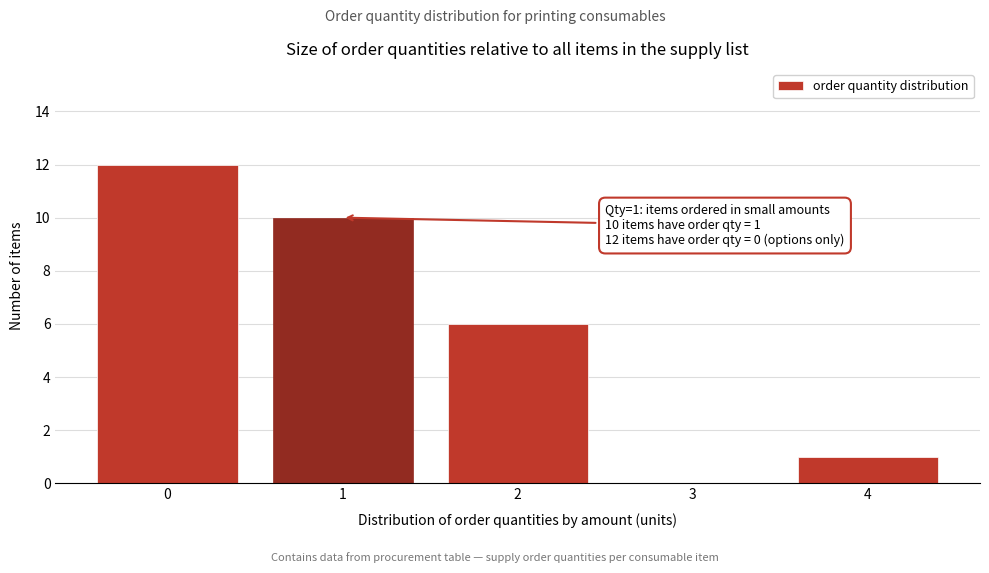

Reading right to left, transcribe all the data shown in this chart.

4=1	3=0	2=6	1=10	0=12